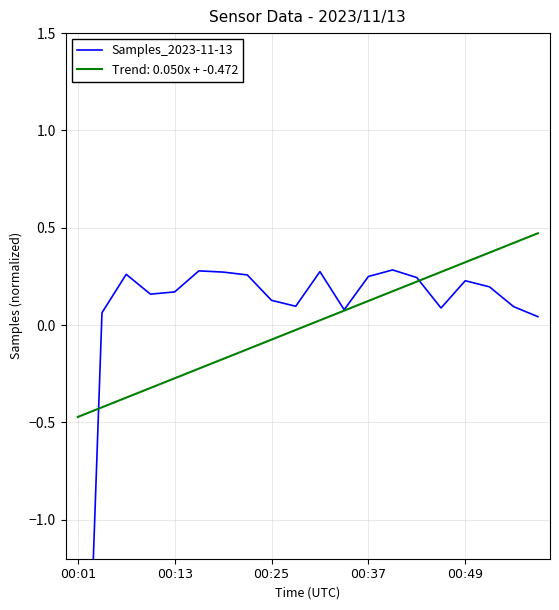

What is the difference between the second highest and second lowest values?

0.2